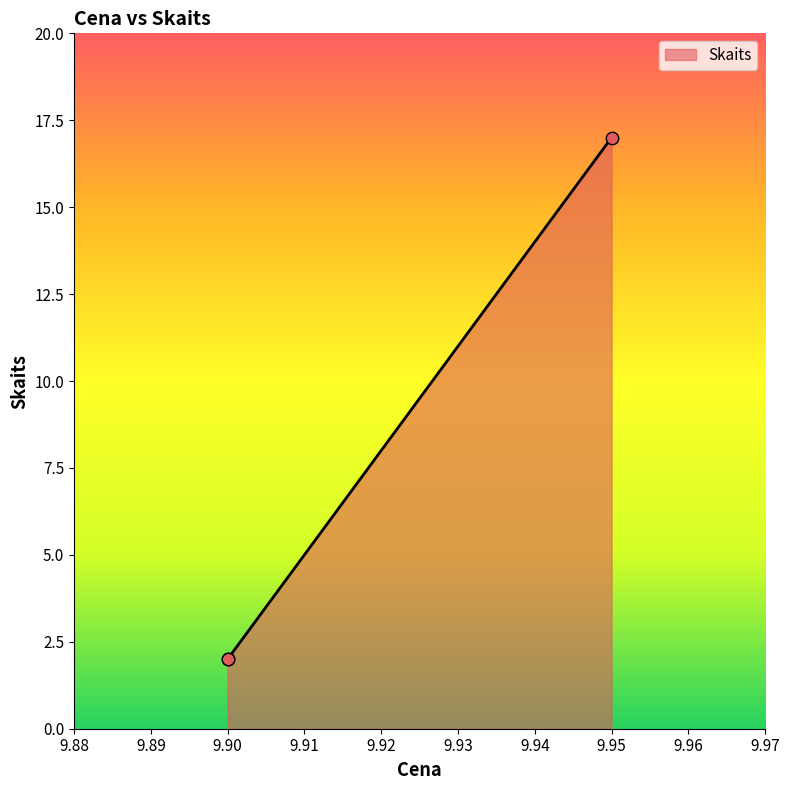

What is the ratio of the value at 9.9 to the value at 9.9?

1.0